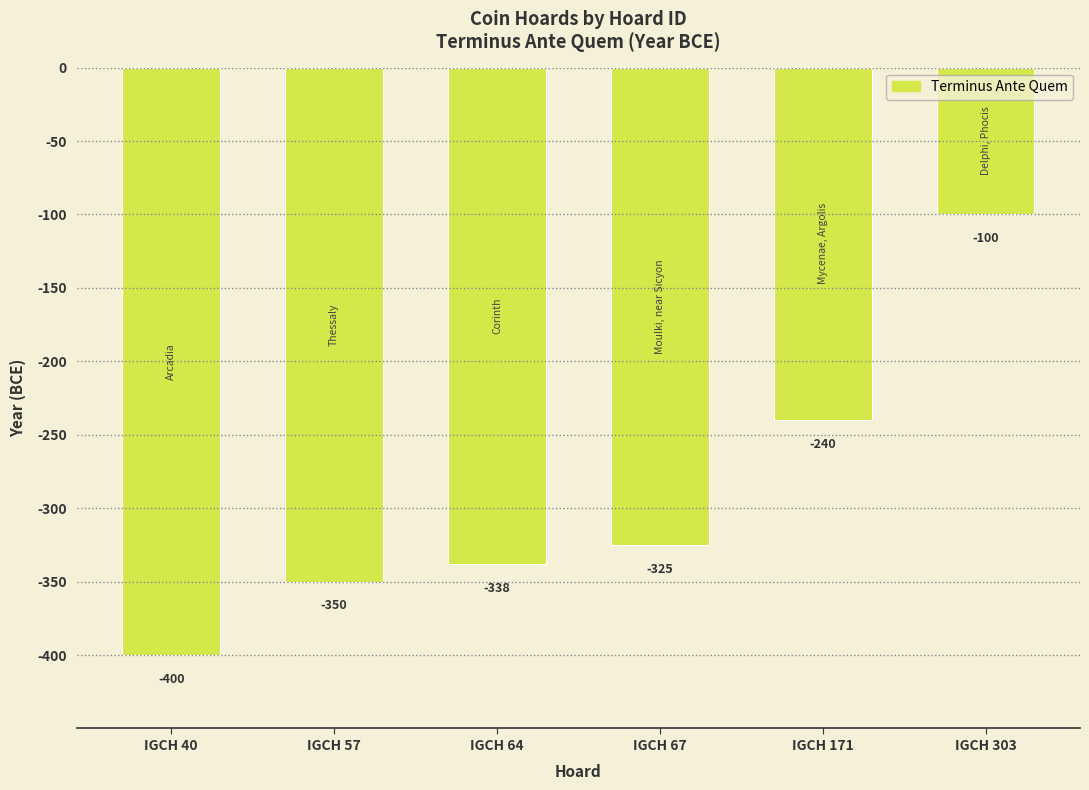

Where does the data first go above -325?

IGCH 171